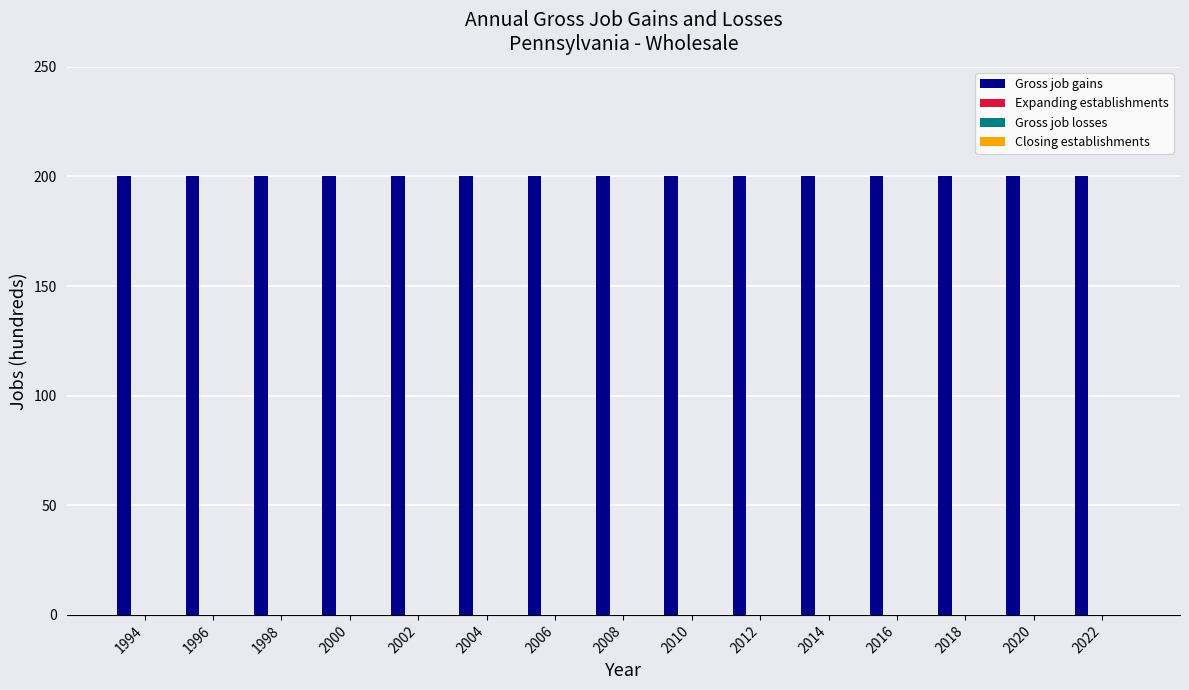

Reading left to right, extract all data points from this chart.

Gross job gains: 1994=200	1996=200	1998=200	2000=200	2002=200	2004=200	2006=200	2008=200	2010=200	2012=200	2014=200	2016=200	2018=200	2020=200	2022=200
Expanding establishments: 1994=0	1996=0	1998=0	2000=0	2002=0	2004=0	2006=0	2008=0	2010=0	2012=0	2014=0	2016=0	2018=0	2020=0	2022=0
Gross job losses: 1994=0	1996=0	1998=0	2000=0	2002=0	2004=0	2006=0	2008=0	2010=0	2012=0	2014=0	2016=0	2018=0	2020=0	2022=0
Closing establishments: 1994=0	1996=0	1998=0	2000=0	2002=0	2004=0	2006=0	2008=0	2010=0	2012=0	2014=0	2016=0	2018=0	2020=0	2022=0